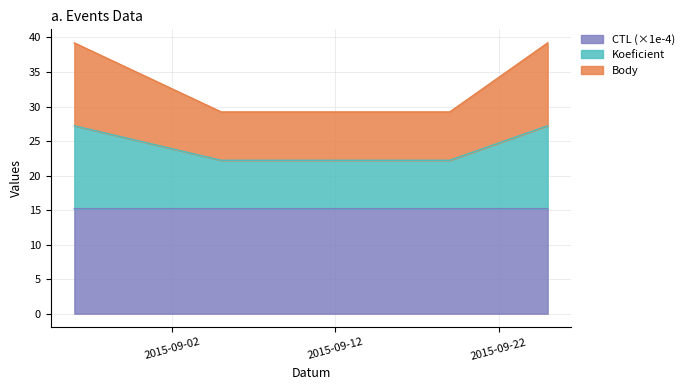

Which series has the widest spread of values?

Koeficient